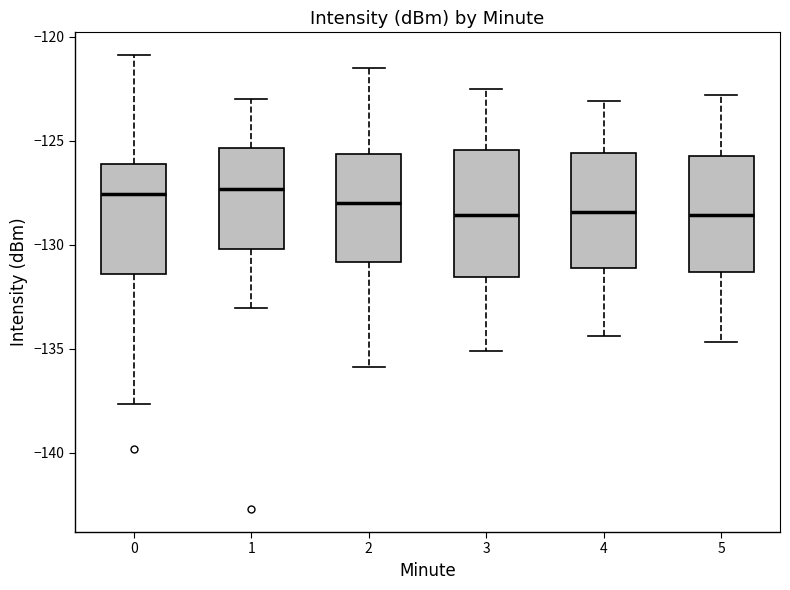

Where is the upper edge of the box at x = 0 on the y-axis? The values are not printed on the chart, so give them approximately, as read against the axis.

-126.0